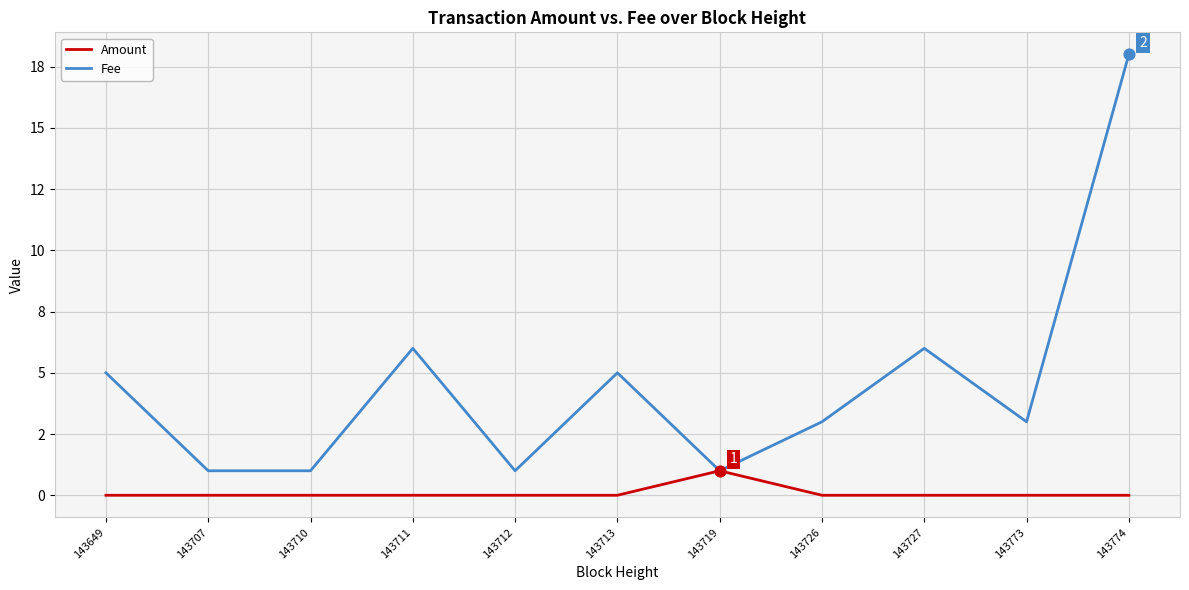

Is the value of Amount at 143707 greater than the value of Fee at 143774?

No